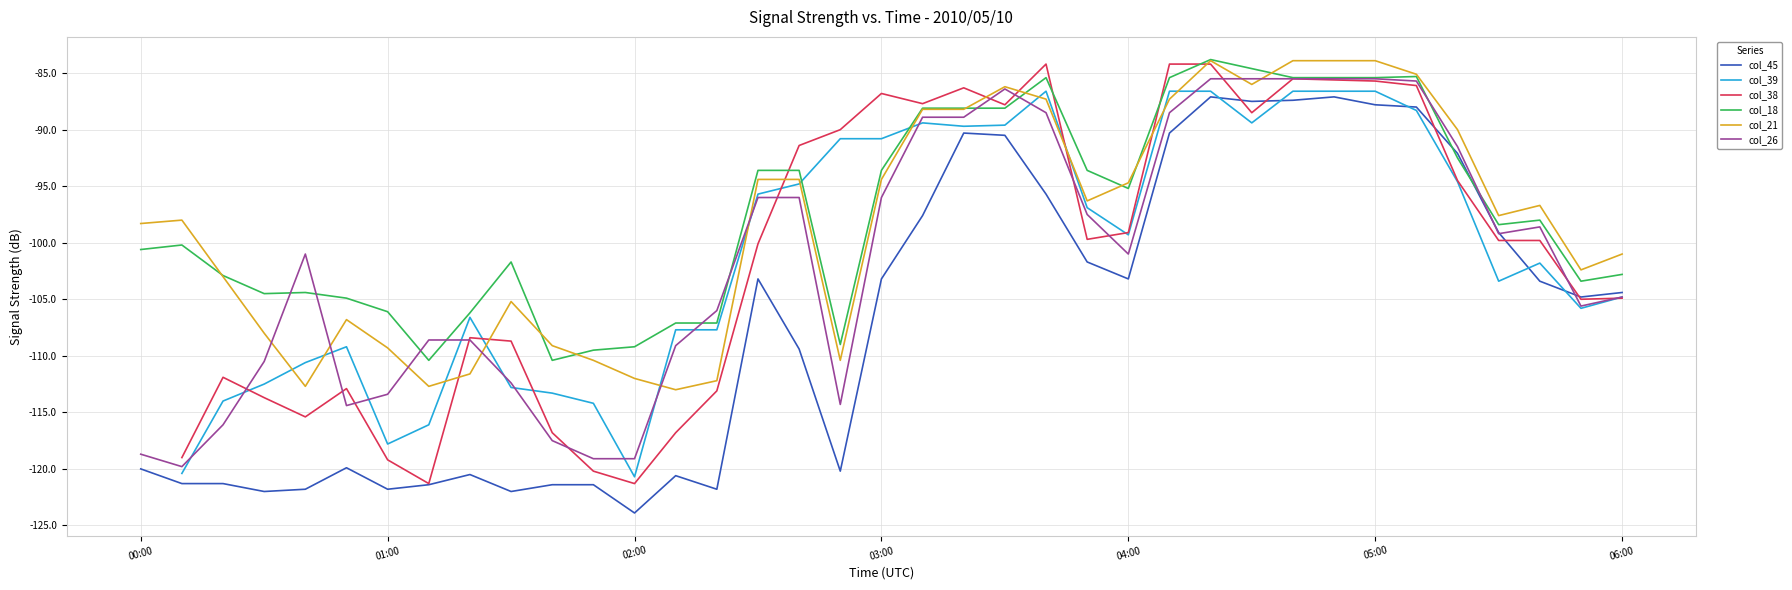

How many series are shown in this chart?

6